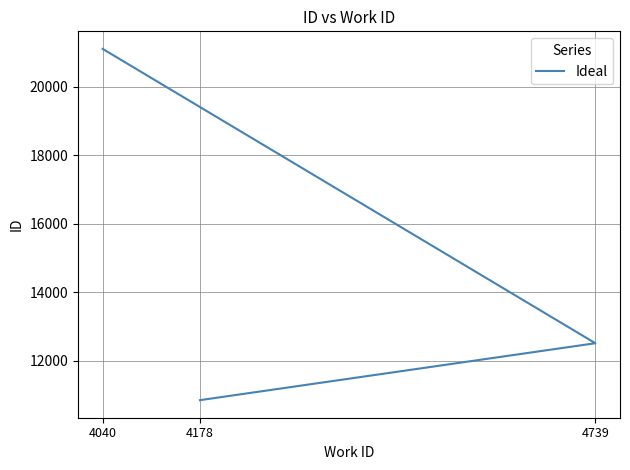

What is the difference between the values at 4739 and 4178?

1663